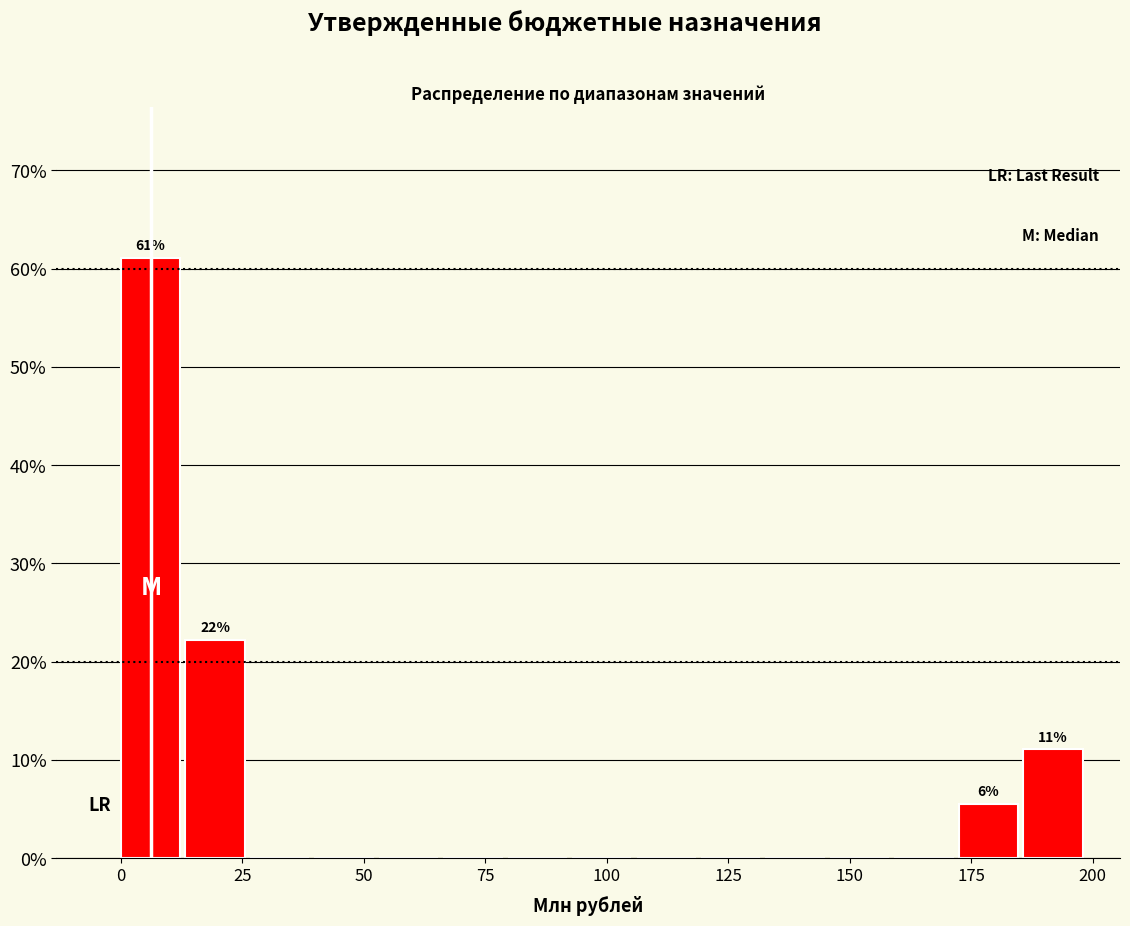

Around what value on the x-axis is the tallest bar? Give the approximate position of its centre, as read against the axis.

5